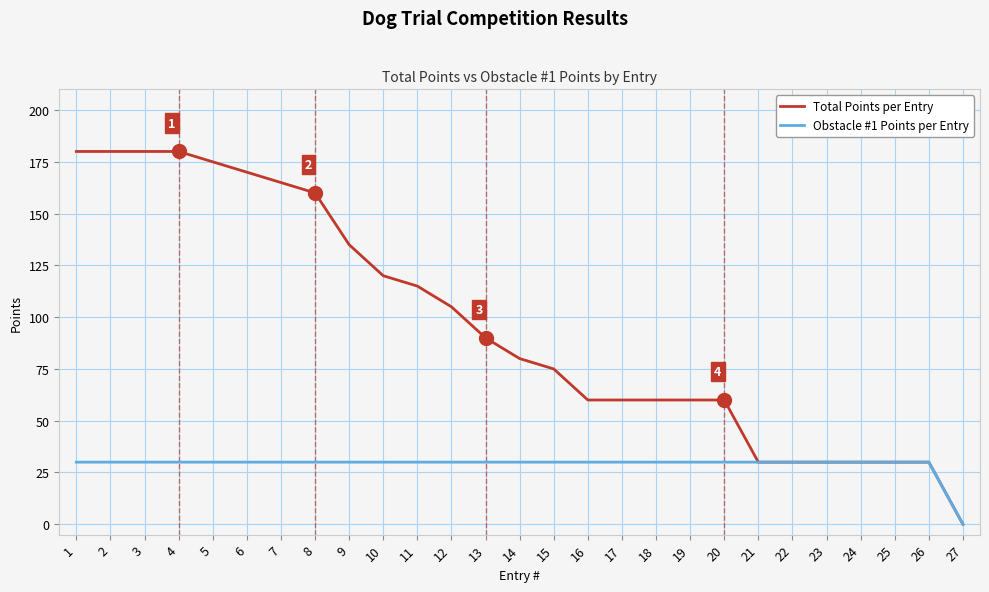

The Total Points per Entry series shows 8 at 22. True or false?

False